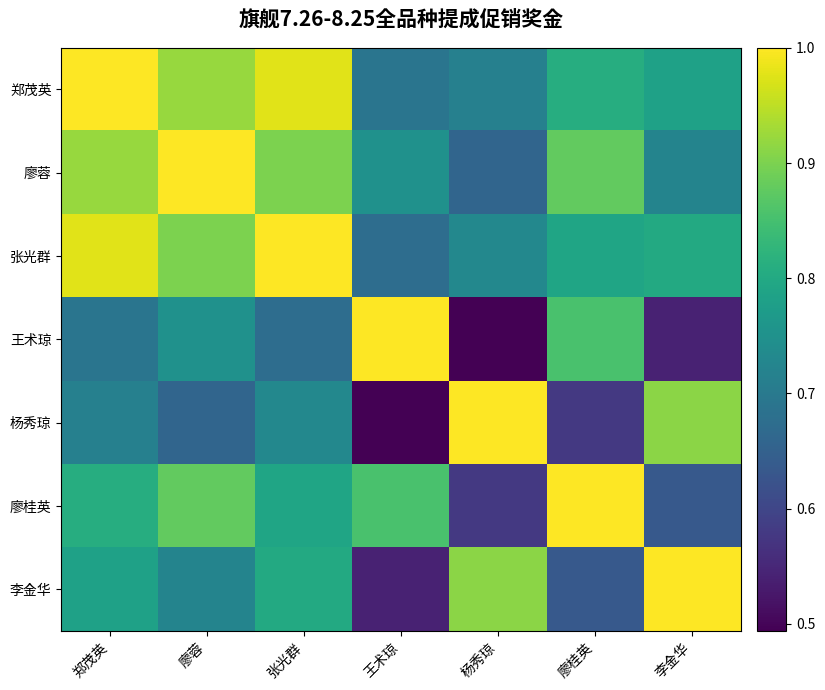

The value of 廖桂英 at 杨秀琼 is 0.6. True or false?

True